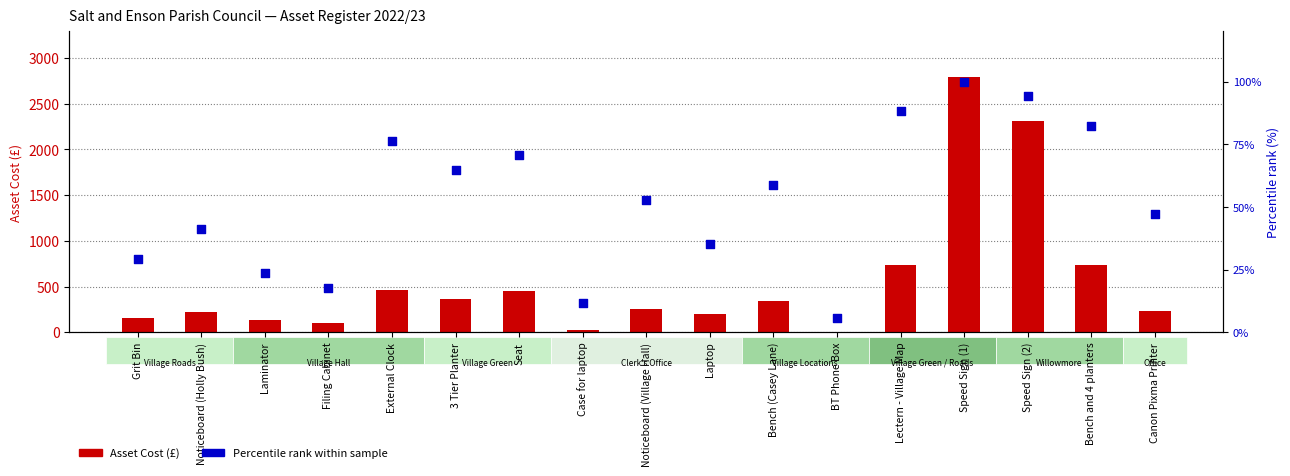

Which series has the widest spread of Y values?

Asset Cost (£)